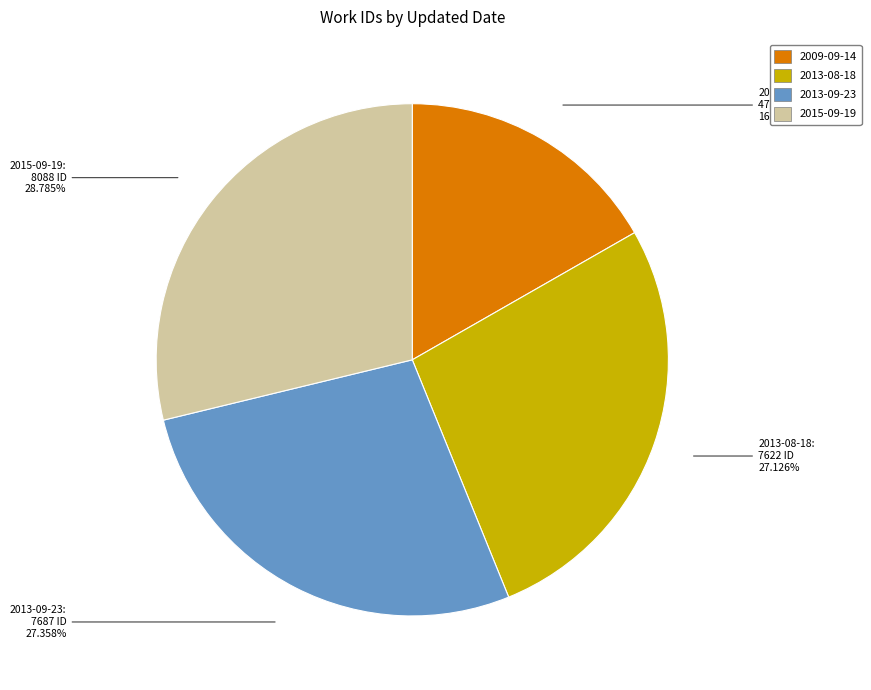

How many segments does this pie chart have?

4